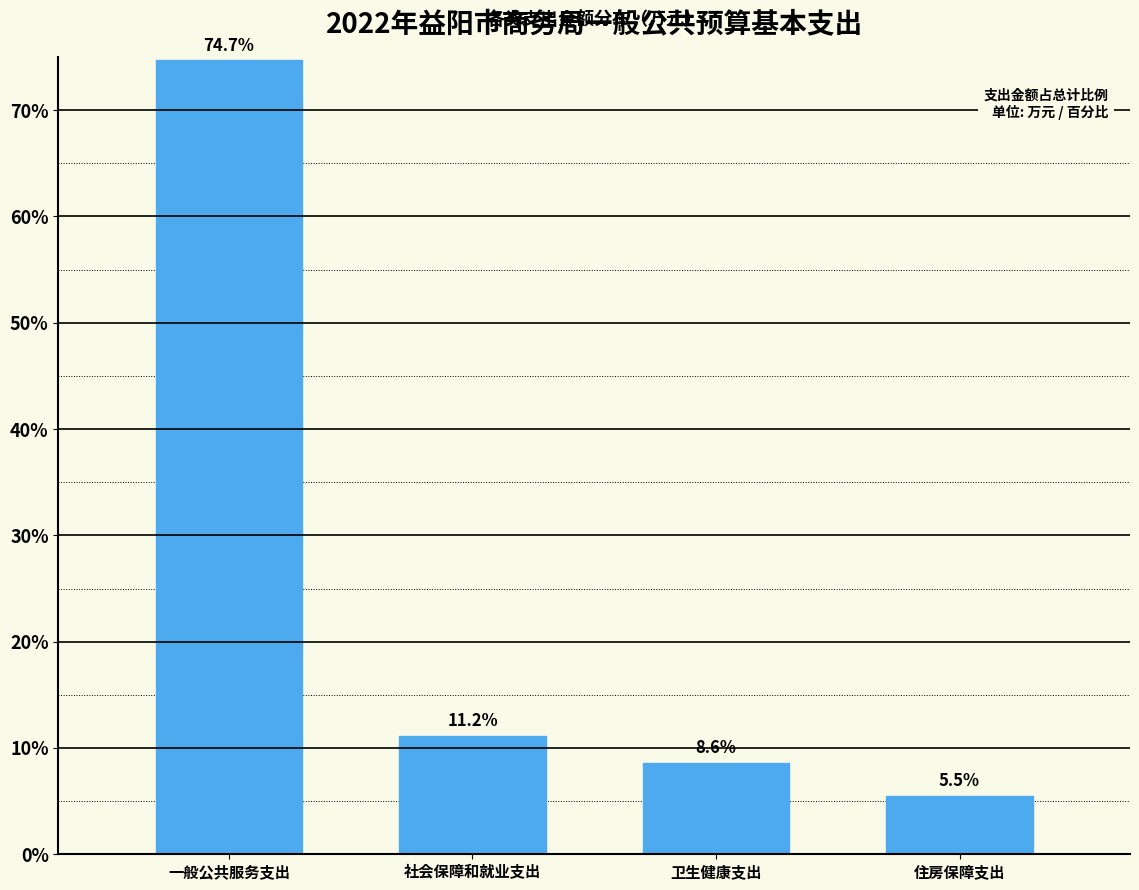

Reading left to right, transcribe all the data shown in this chart.

74.7	11.2	8.6	5.5